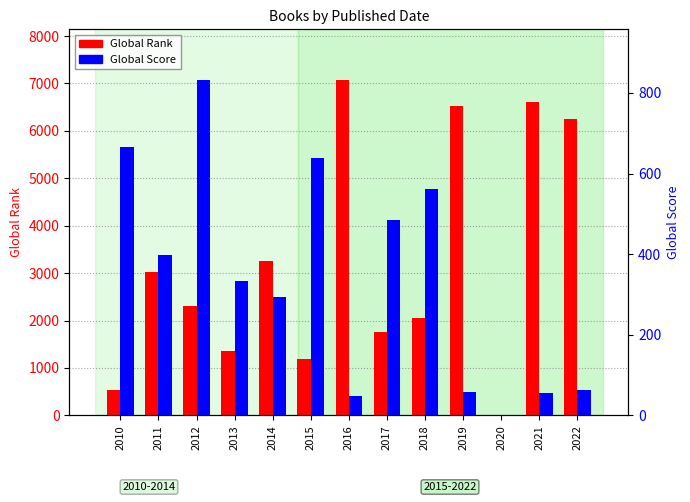

Reading left to right, list all the values displayed in this chart.

Global Rank: 526	3015	2312	1359	3249	1187	7080	1761	2050	6524	0	6610	6252
Global Score: 667	398	833	333	295	638	47	484	562	57	0	55	63